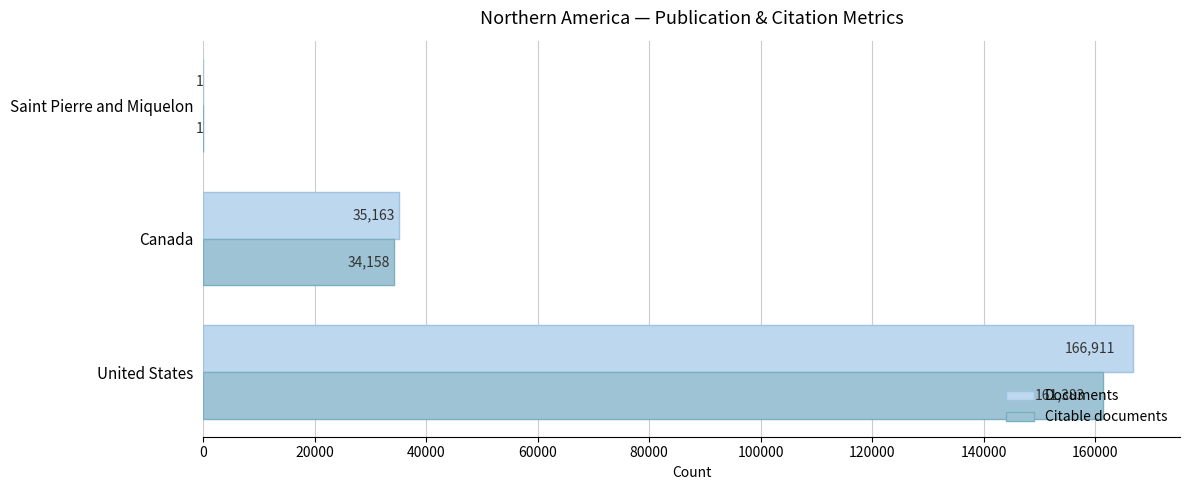

Which series changed the most between Canada and Saint Pierre and Miquelon?

Documents